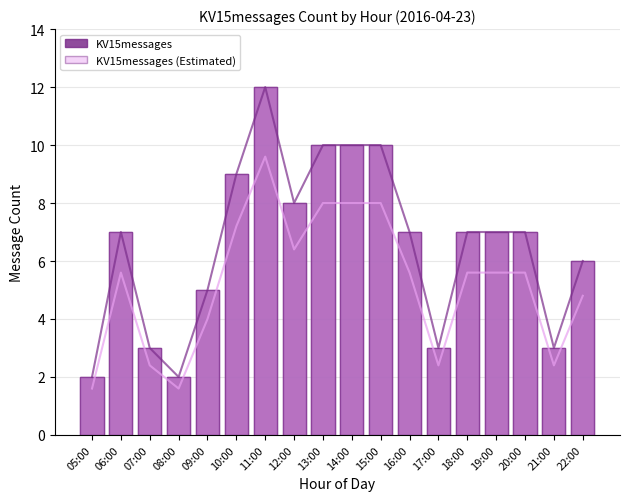

At which category does the chart reach its minimum across all series?

05:00